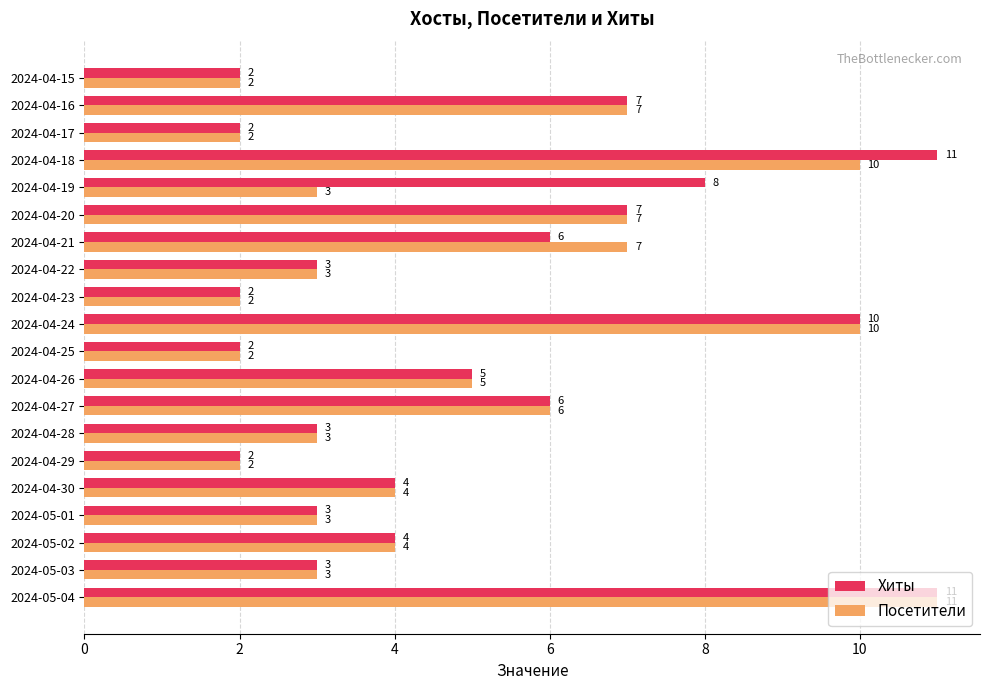

What is the total value across all series at 2024-04-15?

4